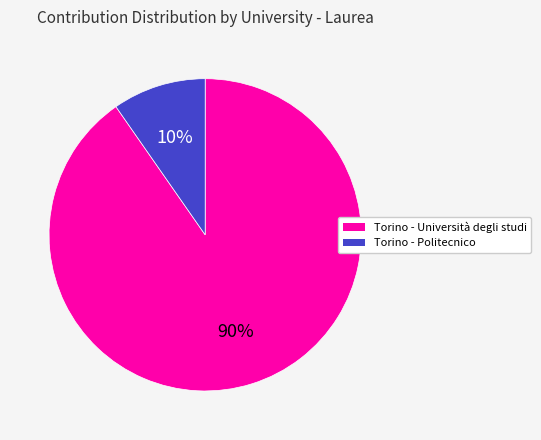

Does any single category account for the majority?

Yes